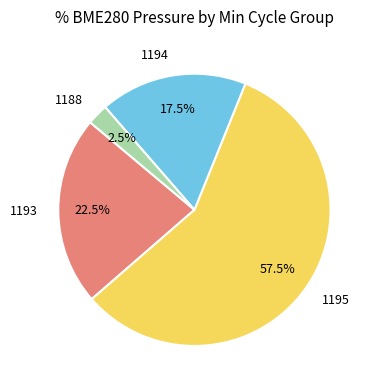

Rank the categories by value from highest to lowest.

1195, 1193, 1194, 1188